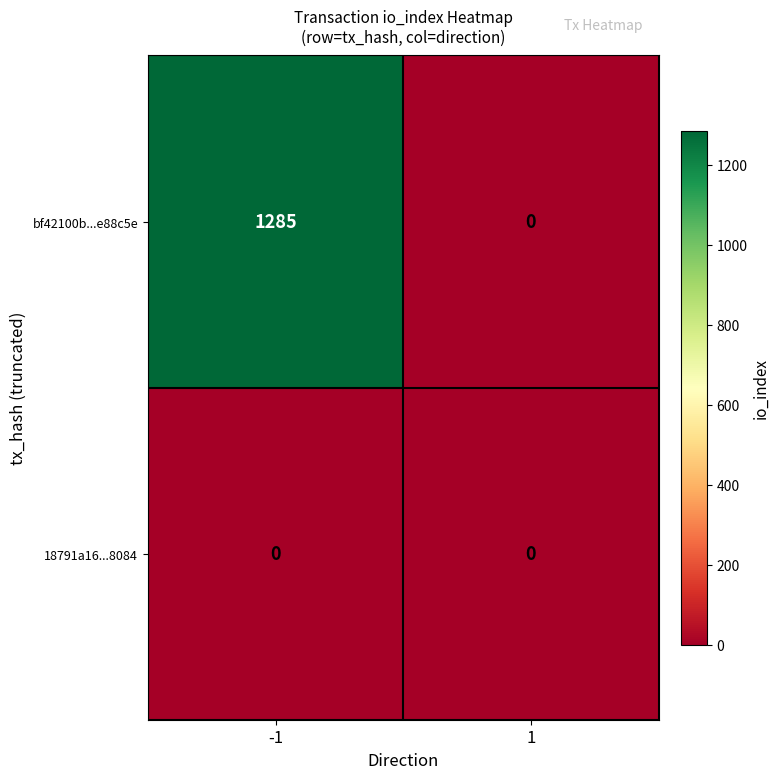

At -1, list the series in order from smallest to largest.

18791a16...8084, bf42100b...e88c5e